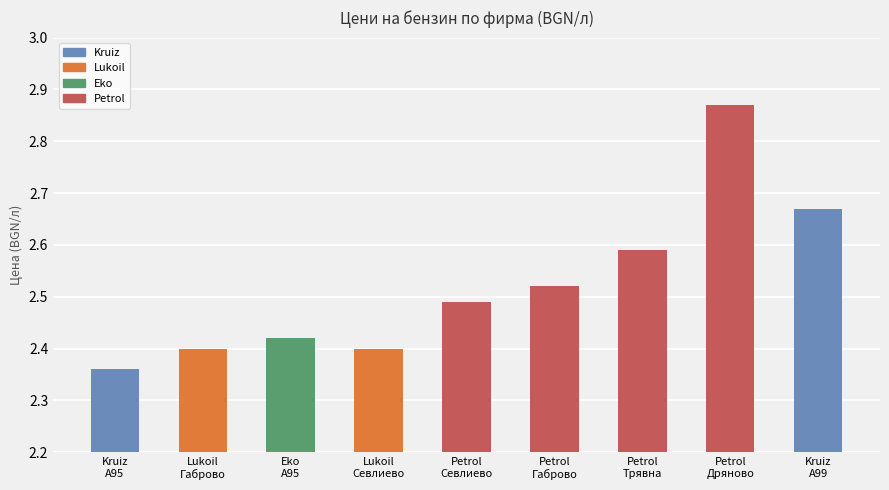

Which category has the highest value across all series?

Petrol
Дряново